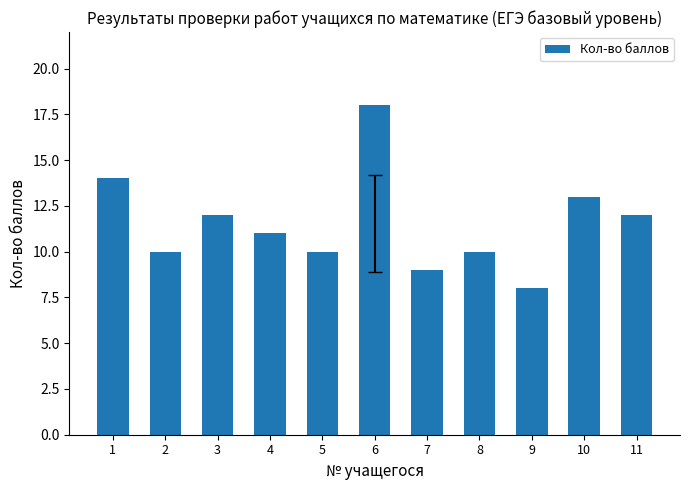

What is the difference between the maximum and second lowest values?

9